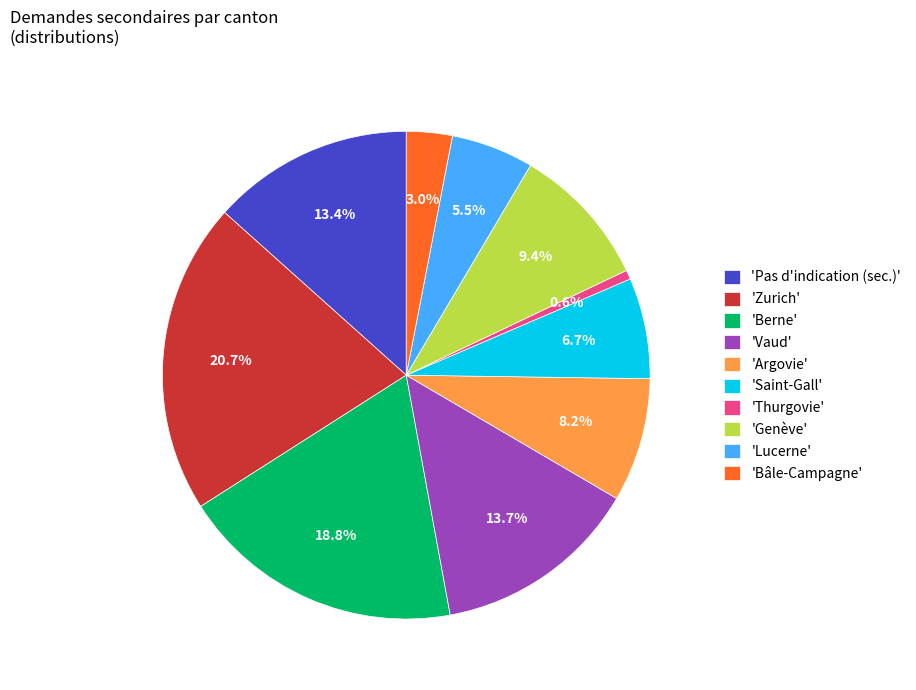

What percentage is NOT represented by 'Berne'?

81.2%